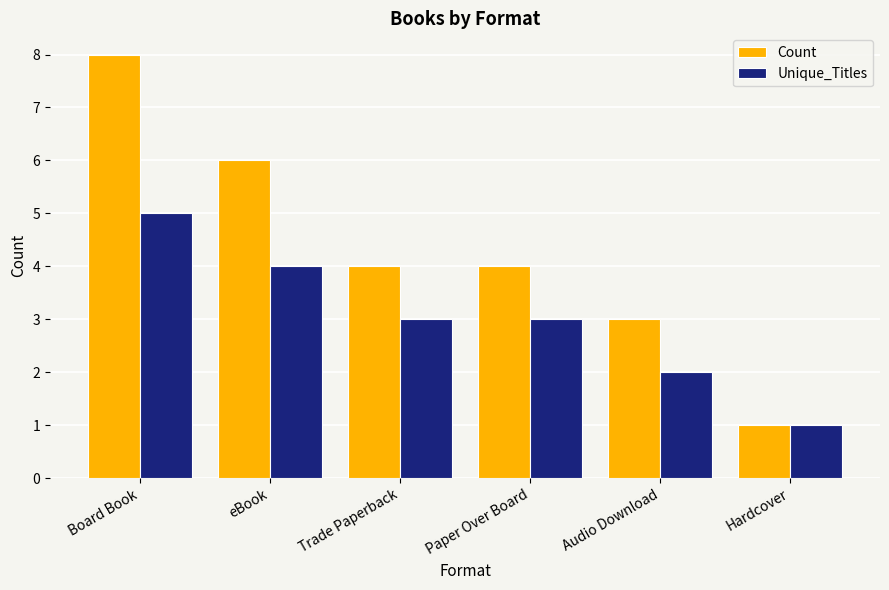

Reading left to right, extract all data points from this chart.

Count: Board Book=8	eBook=6	Trade Paperback=4	Paper Over Board=4	Audio Download=3	Hardcover=1
Unique_Titles: Board Book=5	eBook=4	Trade Paperback=3	Paper Over Board=3	Audio Download=2	Hardcover=1